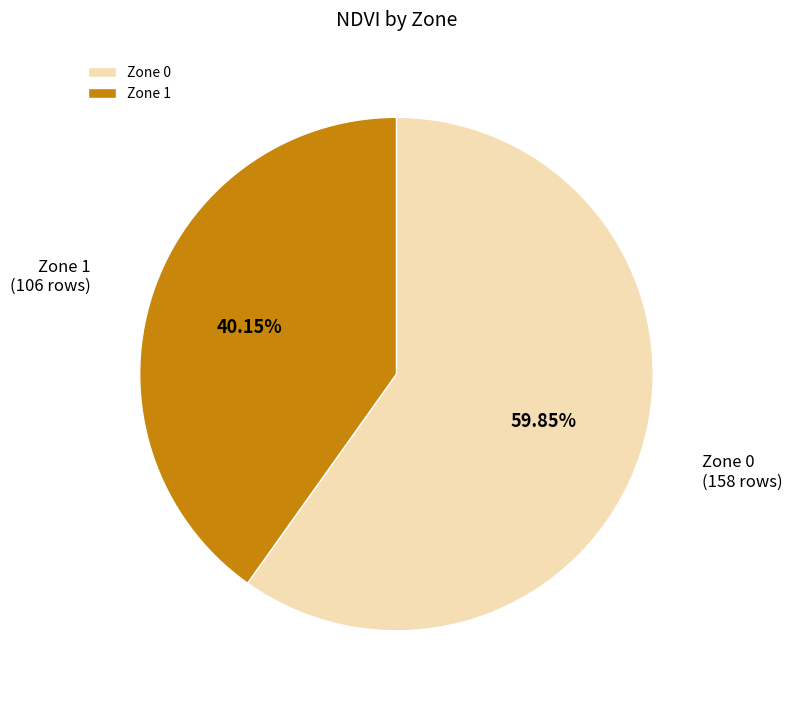

Approximately how many times larger is the value at Zone 0 compared to Zone 1?

1.5